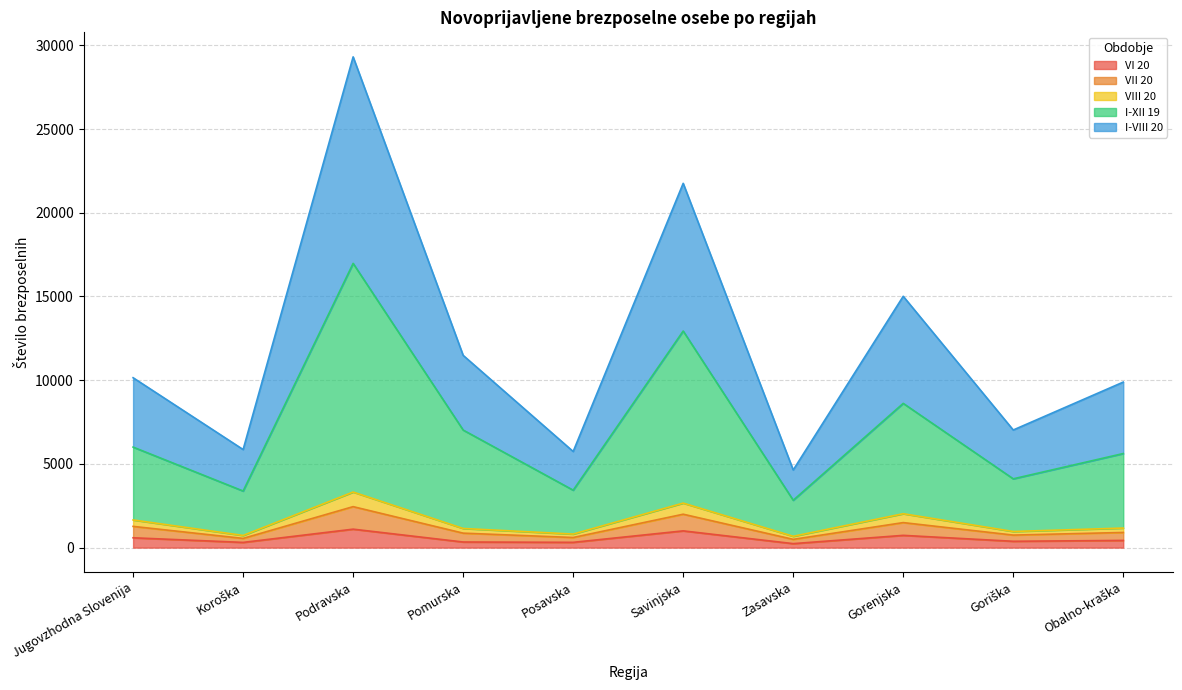

In VI 20, how many points are lower than both neighbors (excluding endpoints)?

4